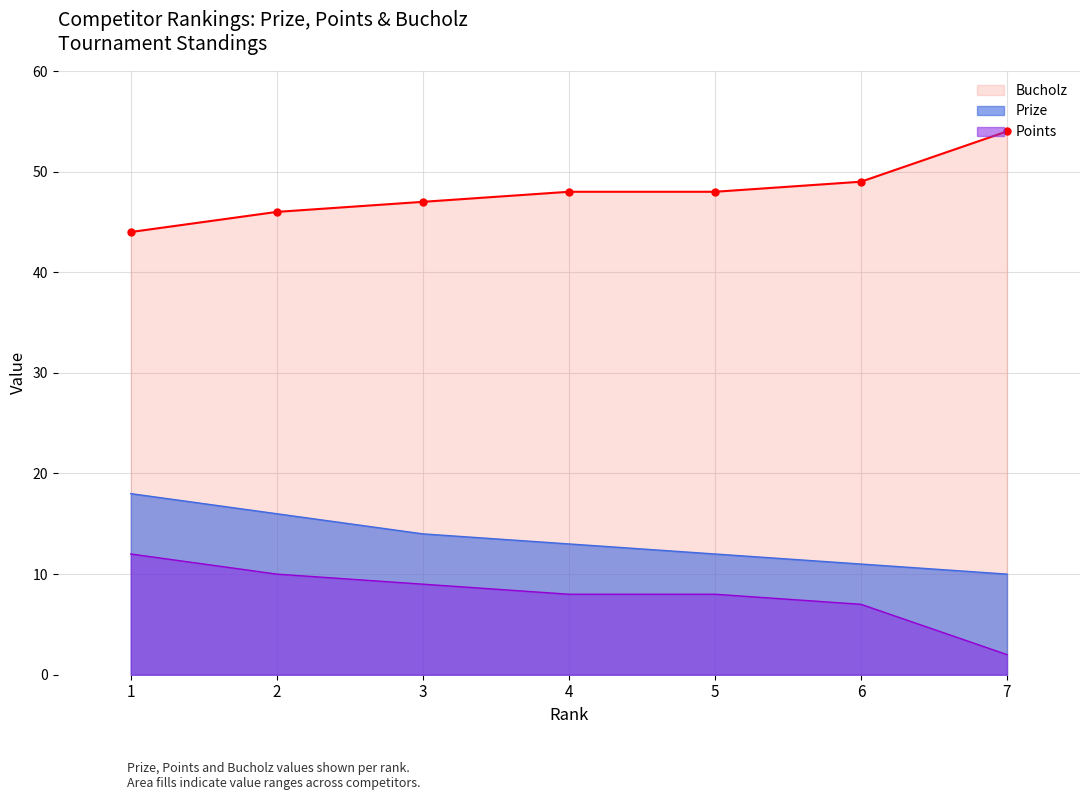

What is the approximate value of Prize at 6?

11